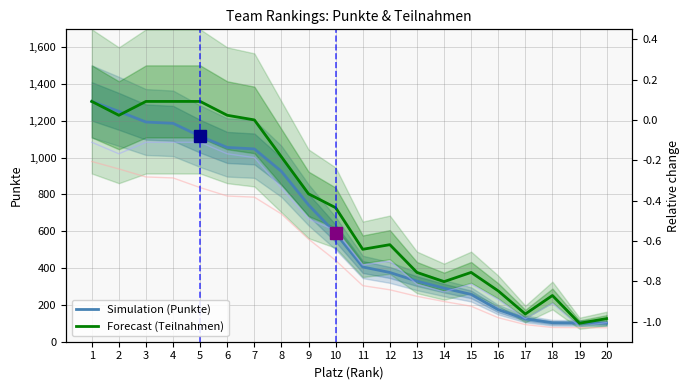

List the labels in order of Simulation (Punkte) value, smallest first.

20, 19, 18, 17, 16, 15, 14, 13, 12, 11, 10, 9, 8, 7, 6, 5, 4, 3, 2, 1